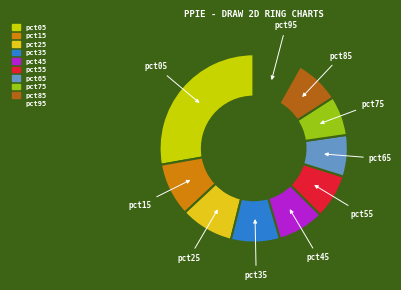

How many slices are in this pie chart?

10